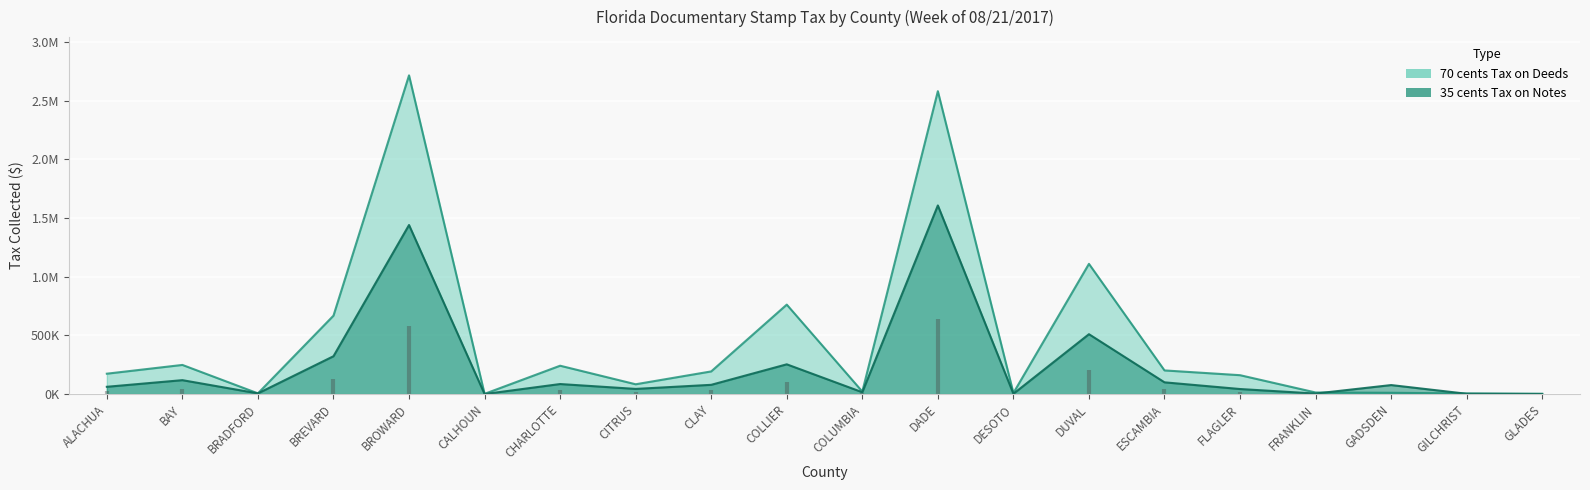

True or false: 35 cents Tax on Notes has a value of 670649.5 at BROWARD.

False